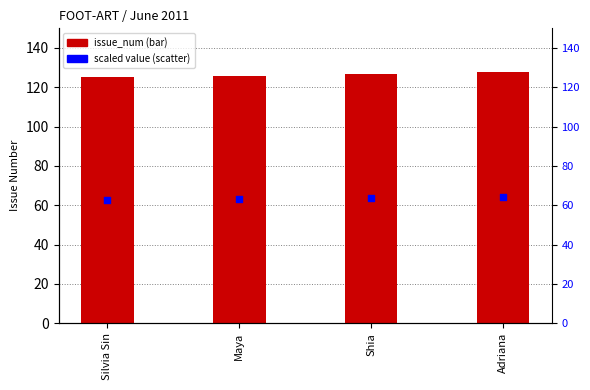

Which series contains the highest Y value?

issue_num